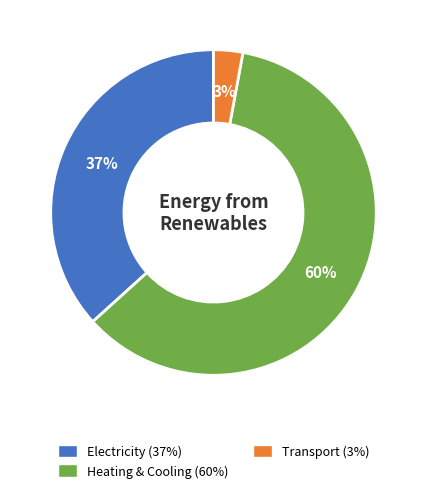

Does any single category account for the majority?

Yes